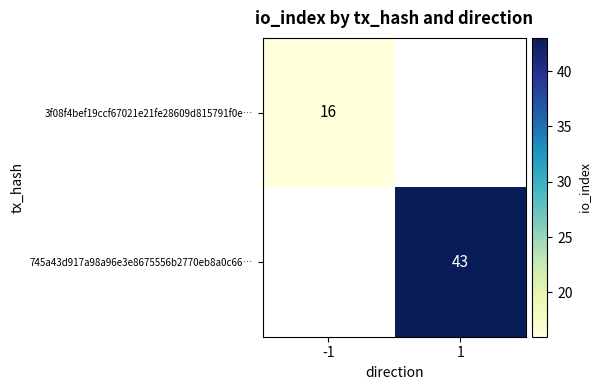

The value of 745a43d917a98a96e3e8675556b2770eb8a0c66… at 1 is 43. True or false?

True